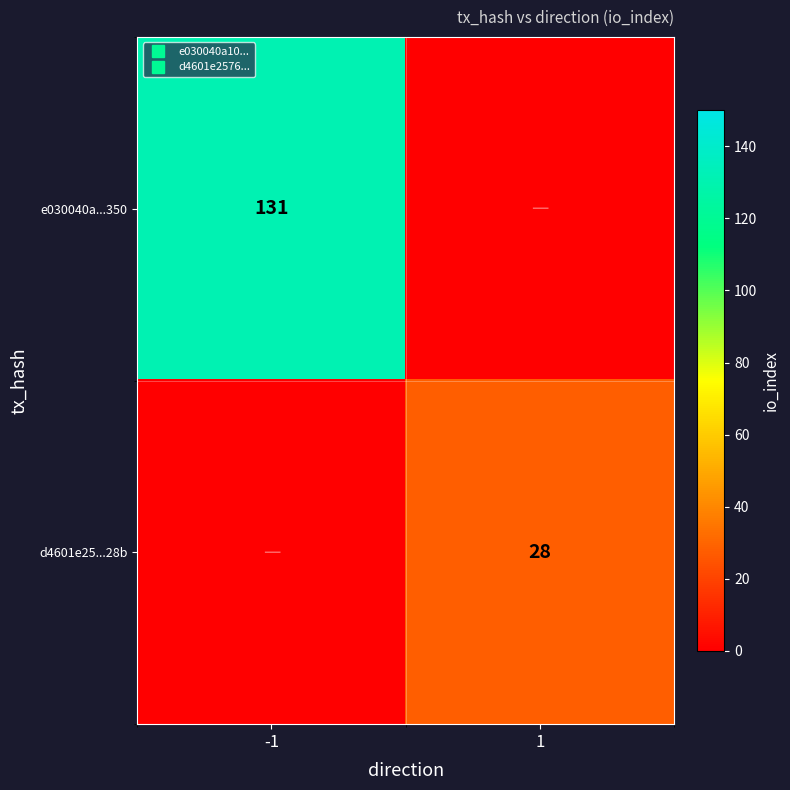

Which category has the highest value in the d4601e25...28b series?

1